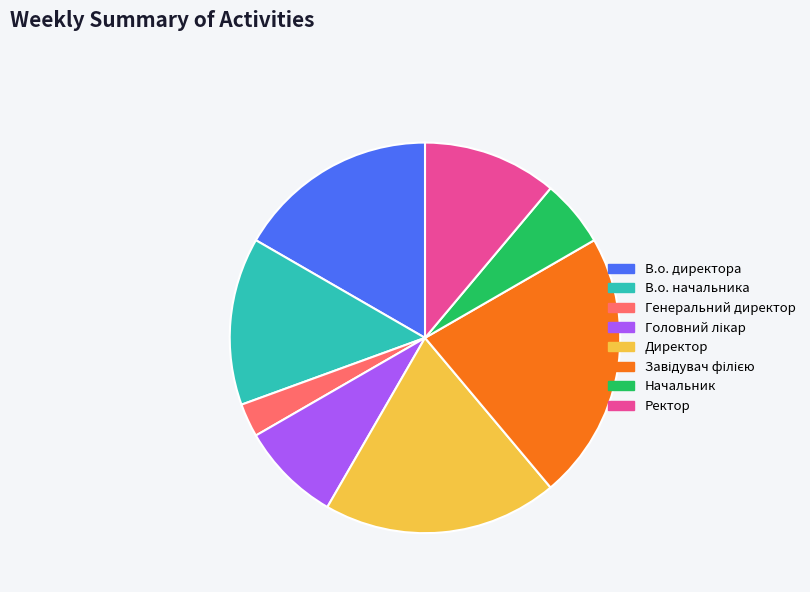

Between В.о. начальника and Ректор, which is larger?

В.о. начальника